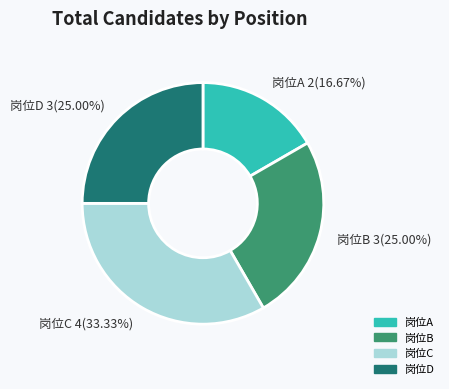

How much of the chart is everything except 岗位A?

83.3%